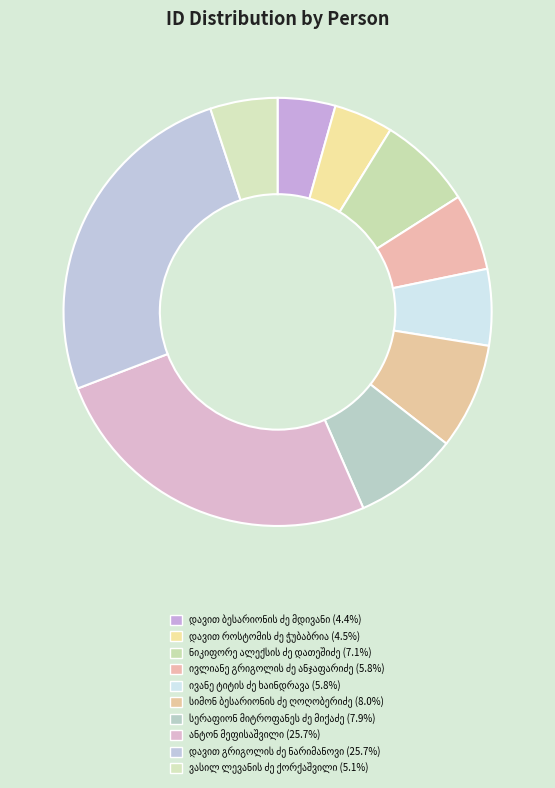

How many slices are in this pie chart?

10